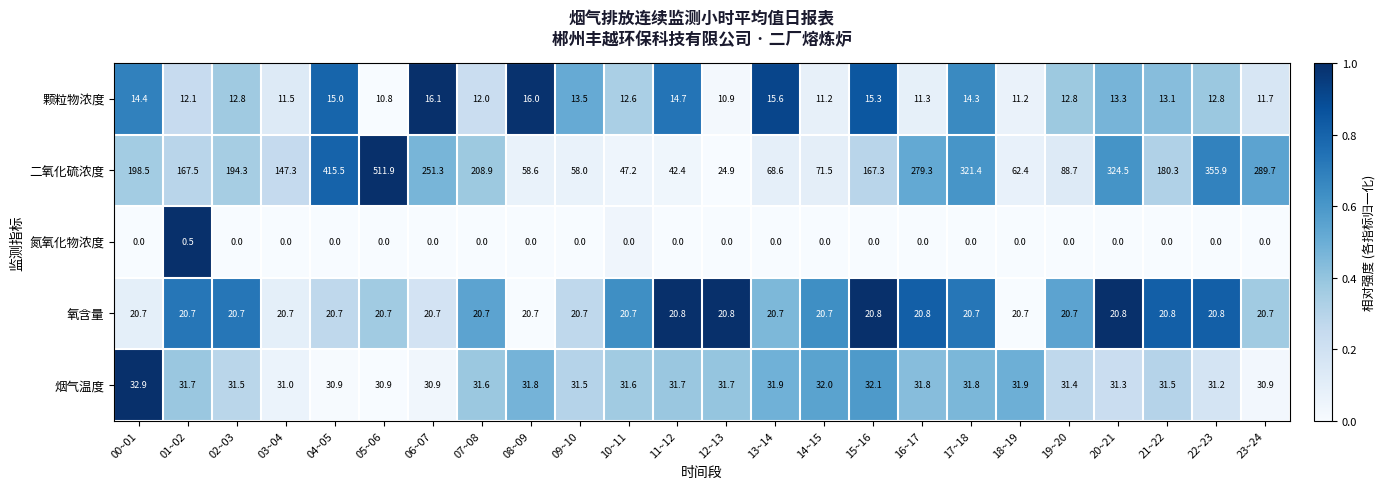

List the series in order of their peak value, highest first.

二氧化硫浓度, 烟气温度, 氧含量, 颗粒物浓度, 氮氧化物浓度